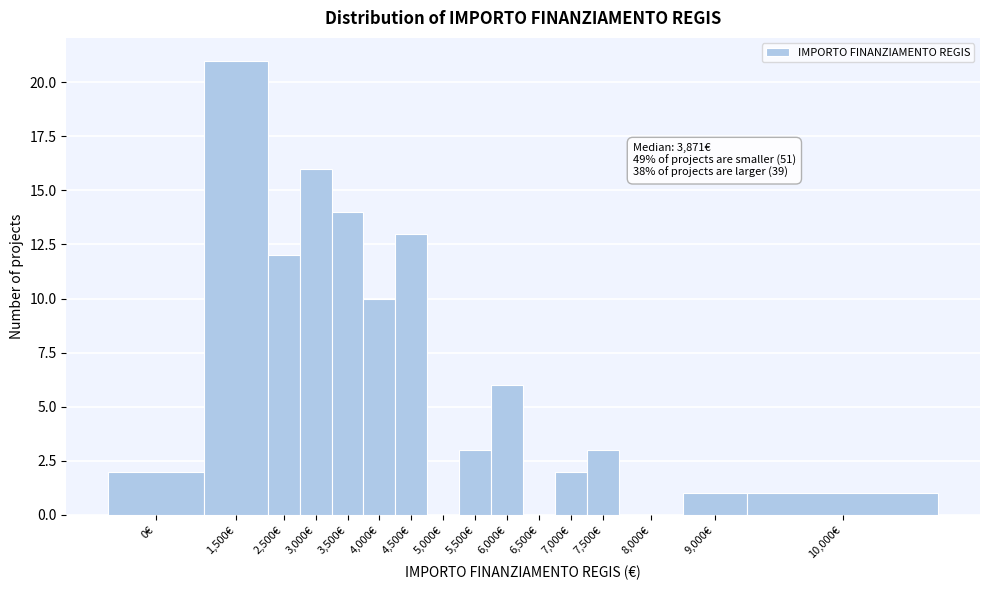

Reading left to right, what are all the values shown in this chart?

0€=2	1,500€=21	2,500€=12	3,000€=16	3,500€=14	4,000€=10	4,500€=13	5,000€=0	5,500€=3	6,000€=6	6,500€=0	7,000€=2	7,500€=3	8,000€=0	9,000€=1	10,000€=1